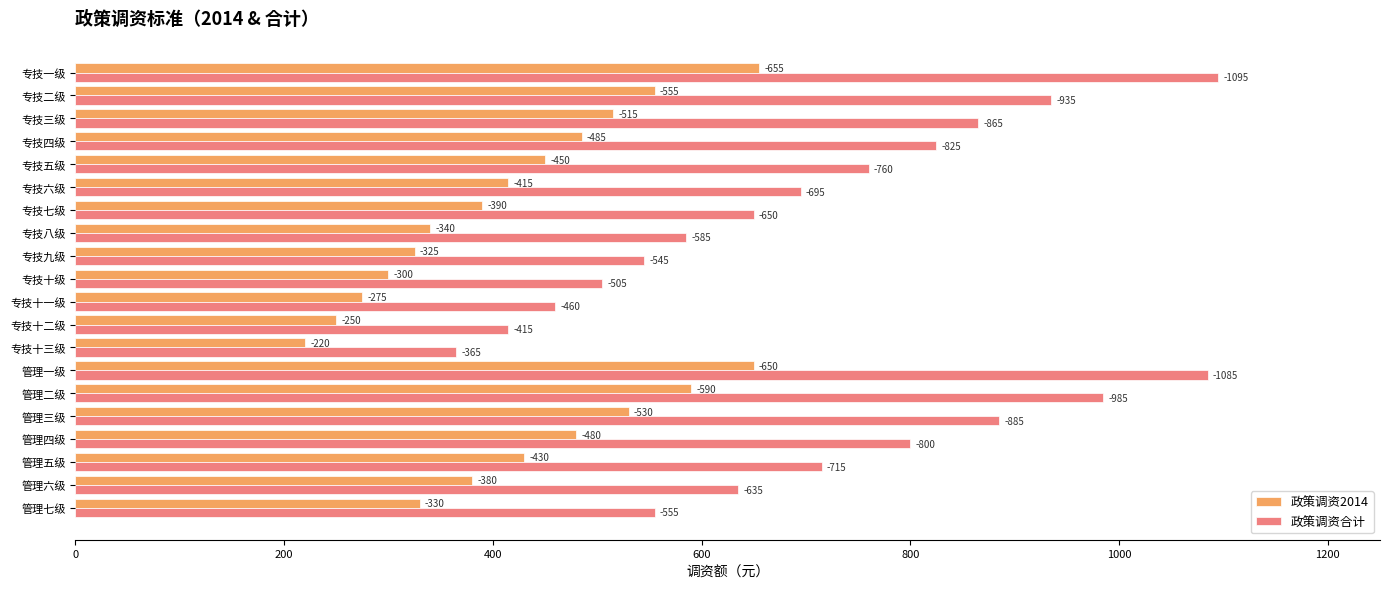

What are all the series names shown in the legend?

政策调资2014, 政策调资合计